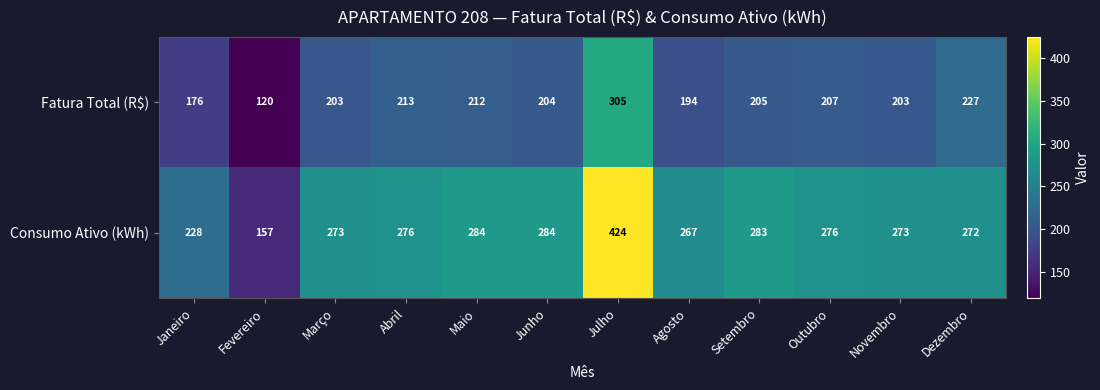

What value does the Consumo Ativo (kWh) series have at Dezembro, to the nearest 10?

270